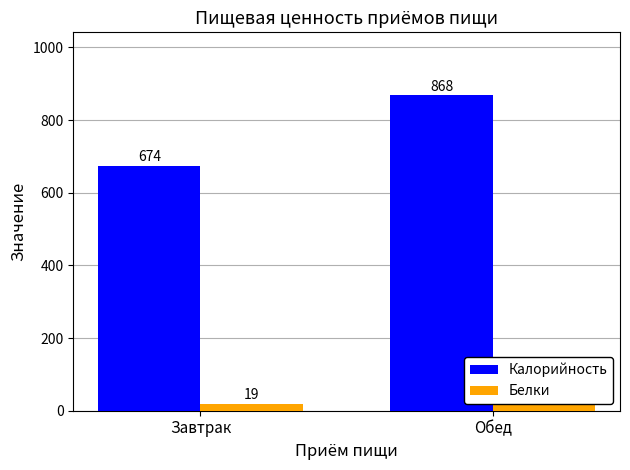

What are all the series names shown in the legend?

Калорийность, Белки